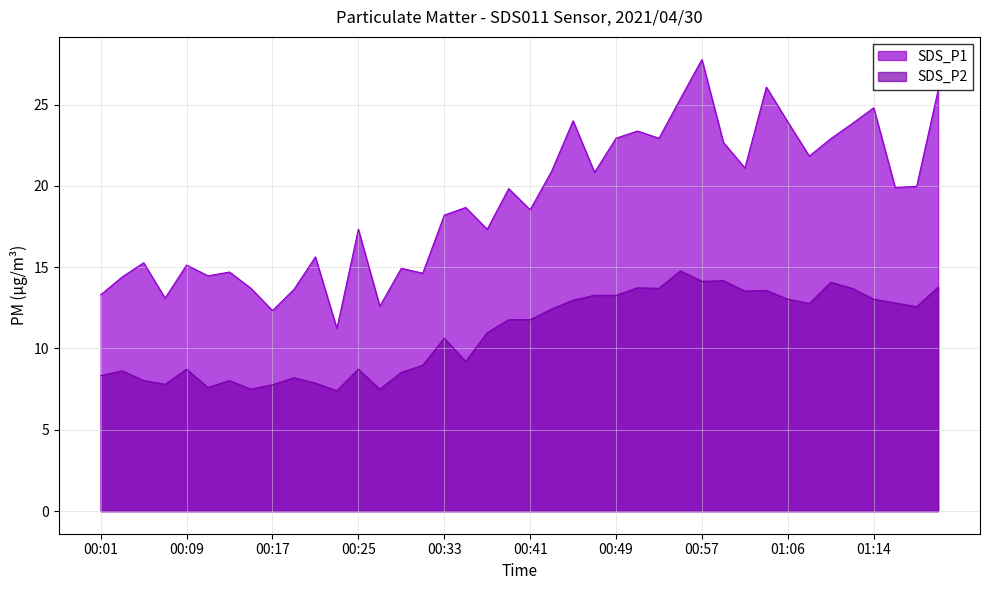

True or false: SDS_P1 has more than 0 points higher than both neighbors.

True